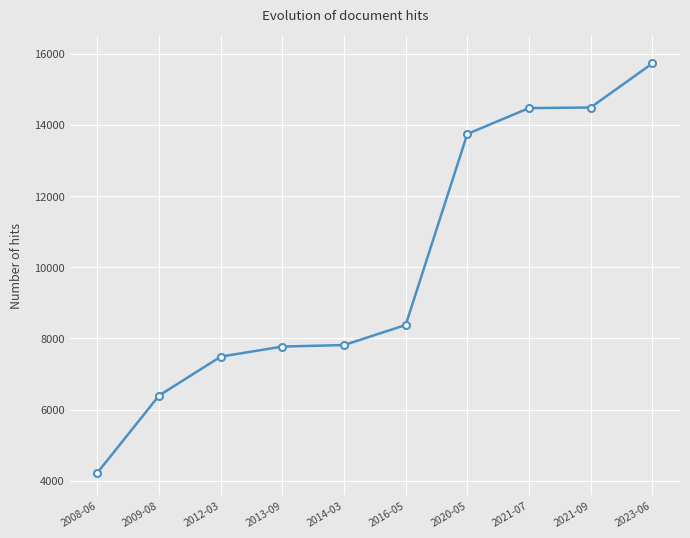

Which category has the lowest value across all series?

2008-06